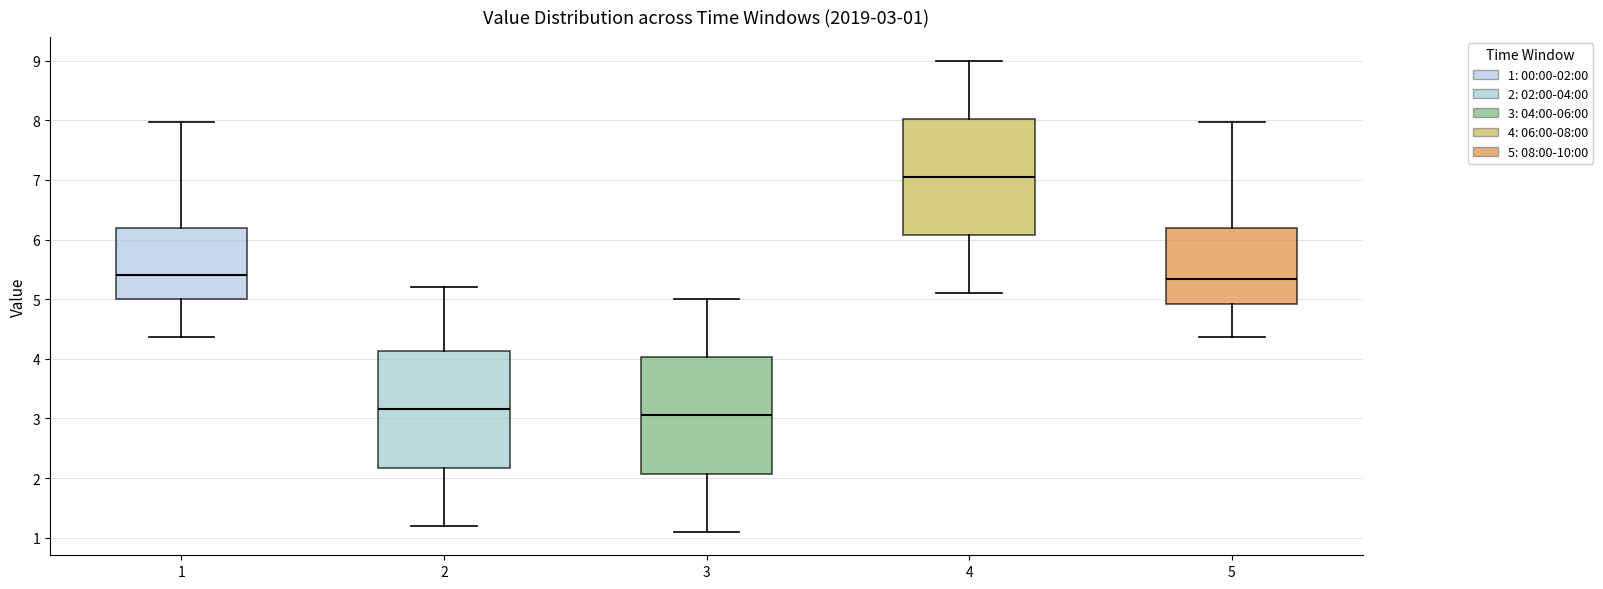

Which box's median line is the highest?

4